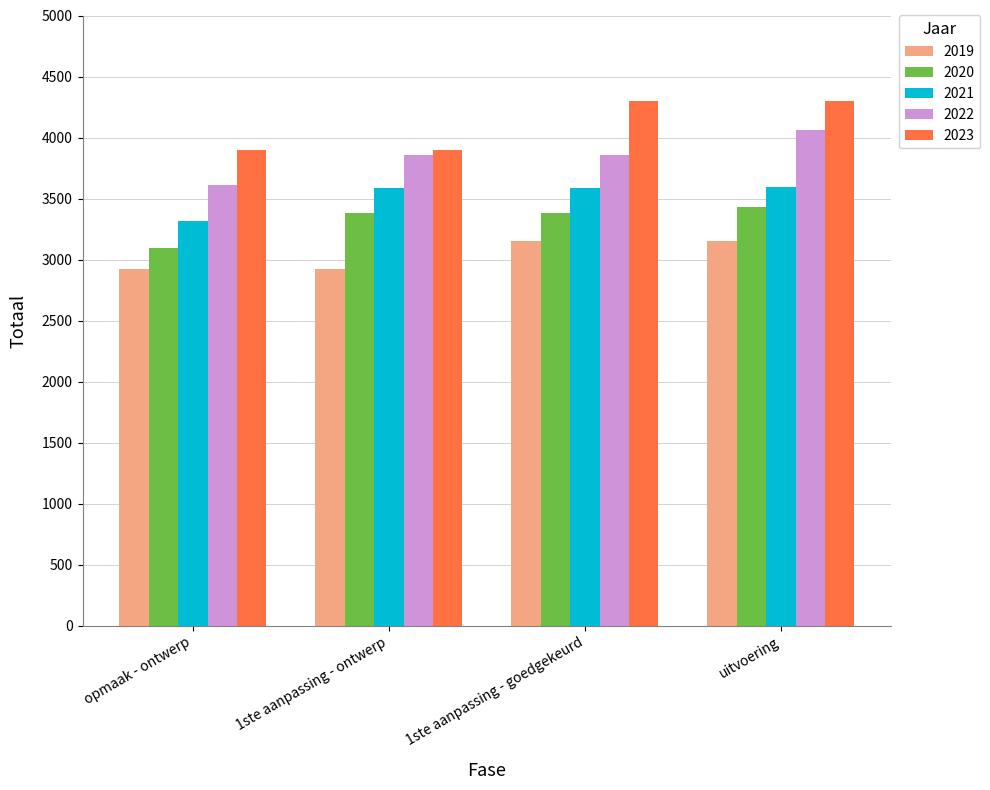

What are all the series names shown in the legend?

2019, 2020, 2021, 2022, 2023